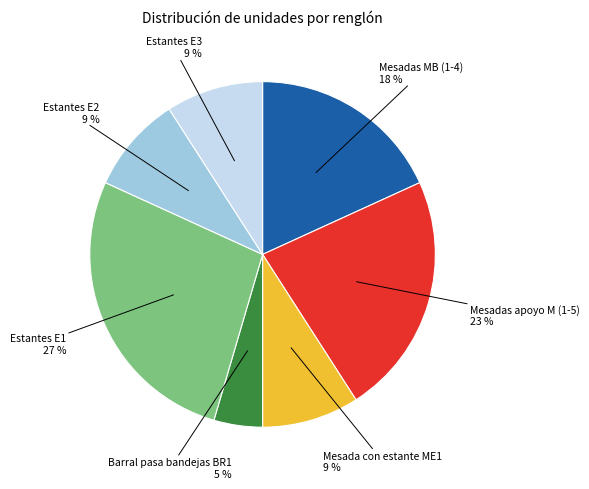

What is the ratio of the value at Mesada con estante ME1 to the value at Estantes E3?

1.0